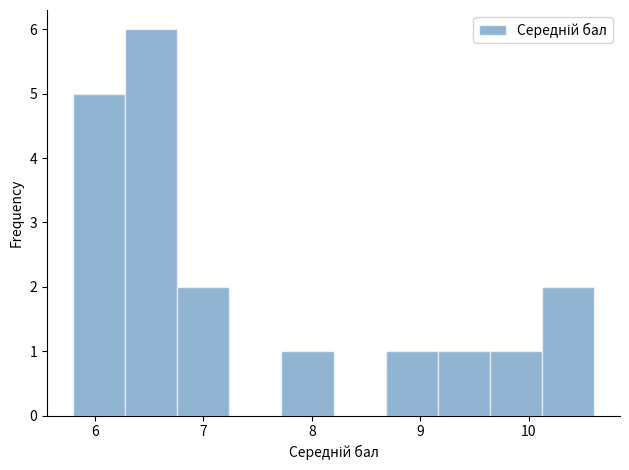

How tall is the bar that spans 6.28 to 6.76 on the x-axis? Neither the bar edges nor the heights are printed on the chart, so give them approximately, as read against the axes.

6